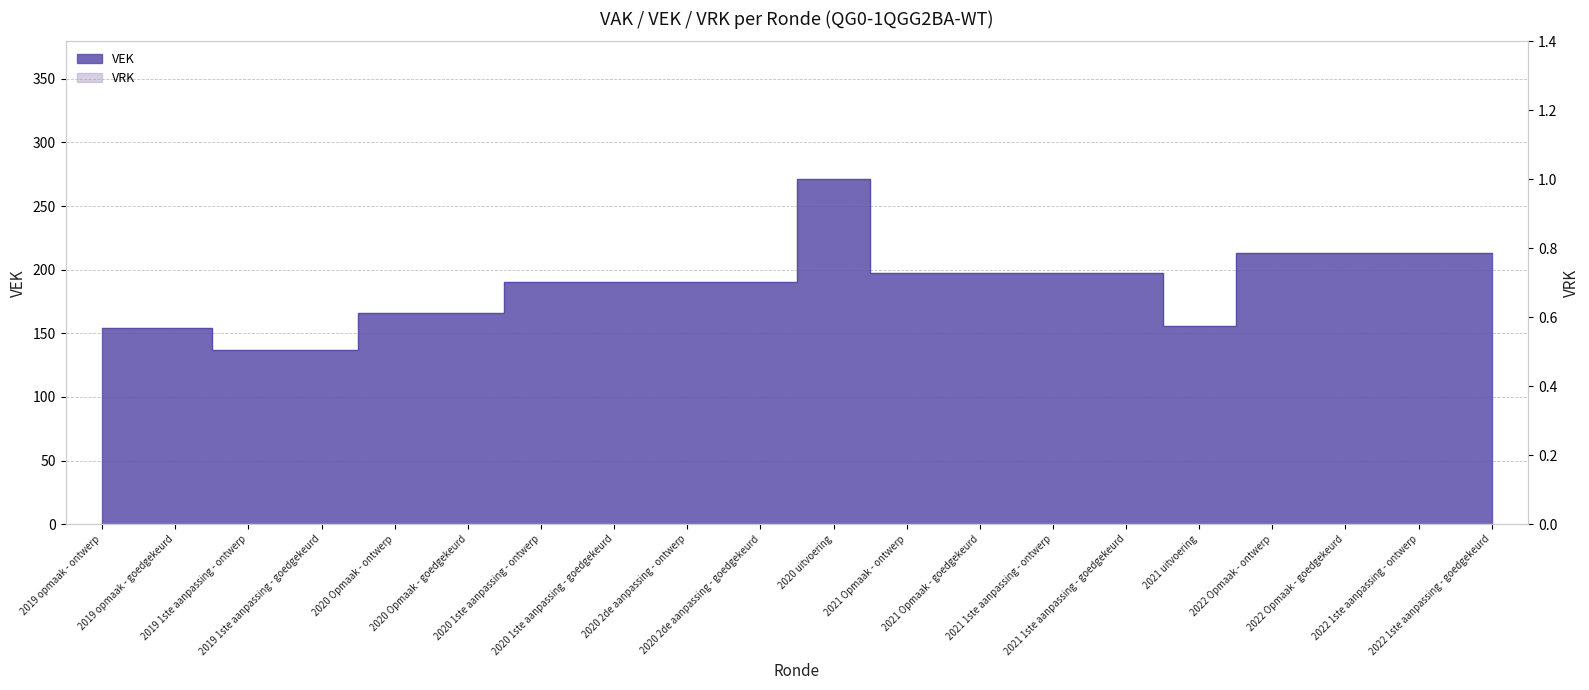

Rank the categories by value from lowest to highest.

2019 1ste aanpassing - ontwerp, 2019 1ste aanpassing - goedgekeurd, 2019 opmaak - ontwerp, 2019 opmaak - goedgekeurd, 2021 uitvoering, 2020 Opmaak - ontwerp, 2020 Opmaak - goedgekeurd, 2020 1ste aanpassing - ontwerp, 2020 1ste aanpassing - goedgekeurd, 2020 2de aanpassing - ontwerp, 2020 2de aanpassing - goedgekeurd, 2021 Opmaak - ontwerp, 2021 Opmaak - goedgekeurd, 2021 1ste aanpassing - ontwerp, 2021 1ste aanpassing - goedgekeurd, 2022 Opmaak - ontwerp, 2022 Opmaak - goedgekeurd, 2022 1ste aanpassing - ontwerp, 2022 1ste aanpassing - goedgekeurd, 2020 uitvoering